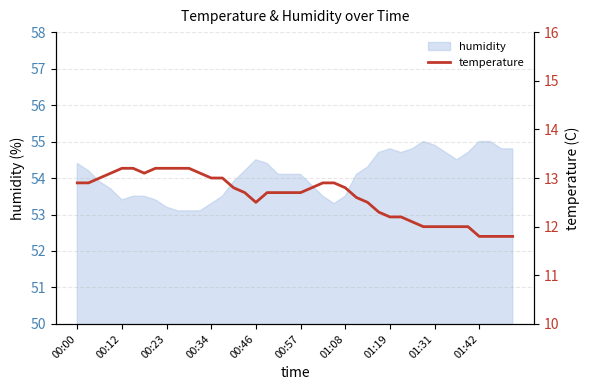

Where does the humidity series first go above 54?

00:00